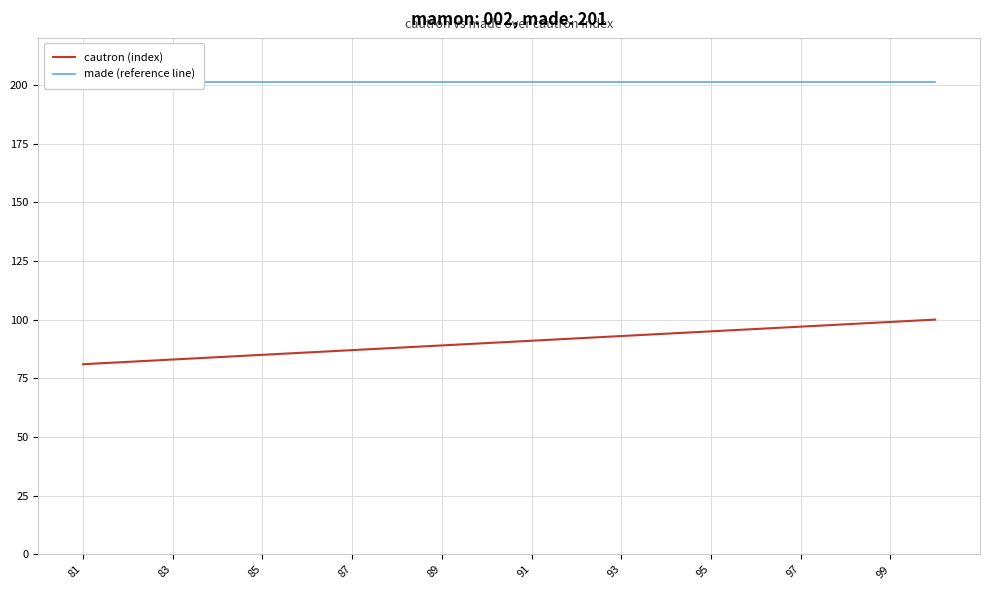

Is it true that cautron (index) equals 152 at 91?

False